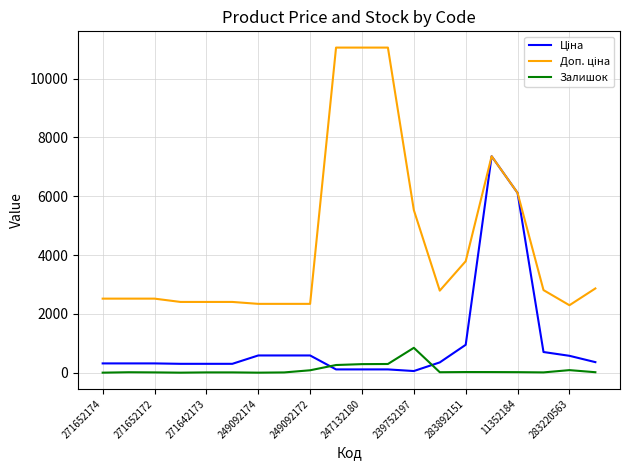

What is the greatest value displayed?

11055.0